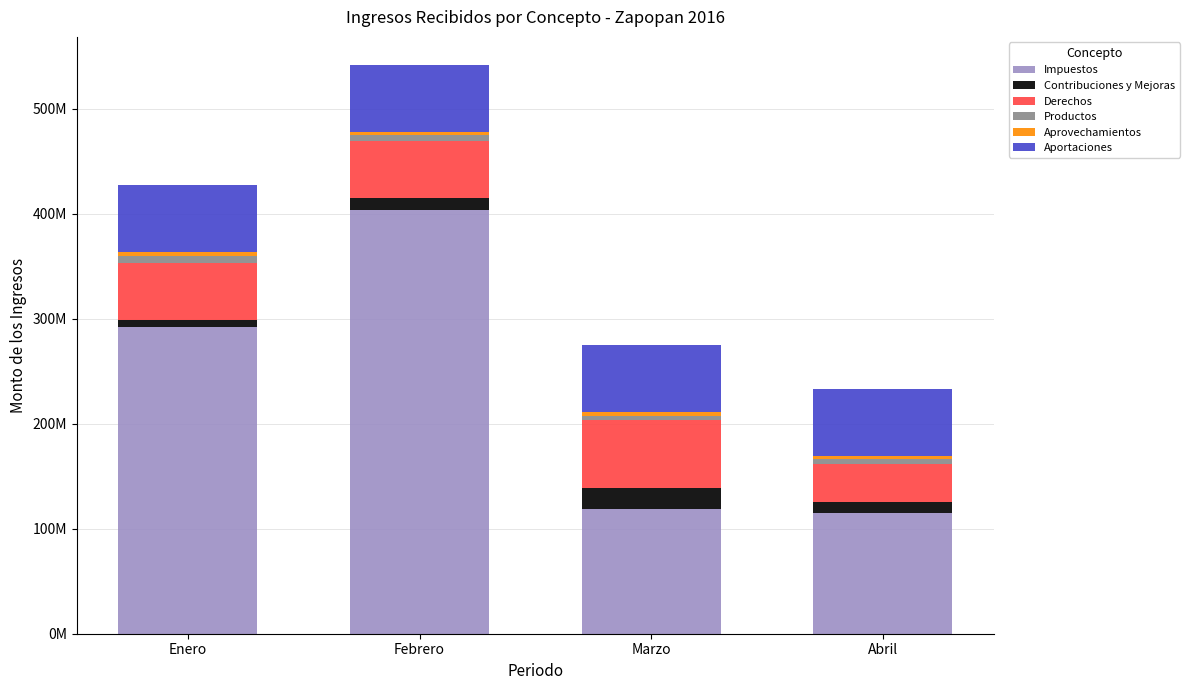

Are the bars grouped side by side (vs. stacked)?

No